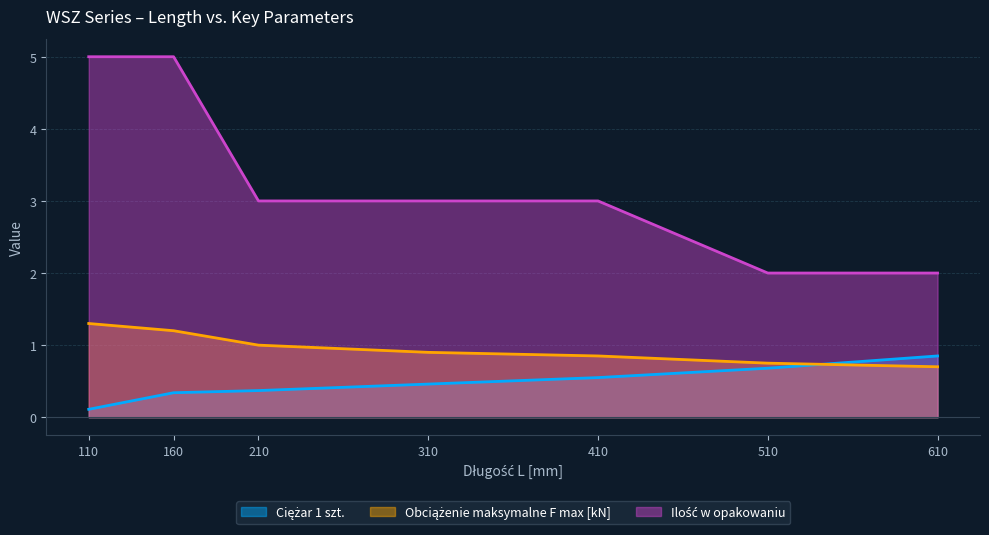

Count the Ilość w opakowaniu values in the range 2 to 5.

7